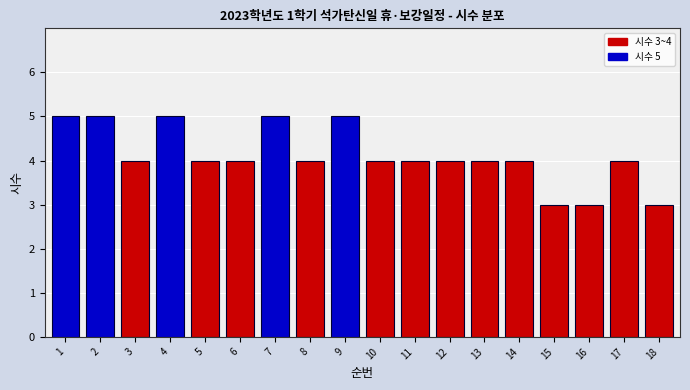

Reading left to right, list all the values displayed in this chart.

5	5	4	5	4	4	5	4	5	4	4	4	4	4	3	3	4	3